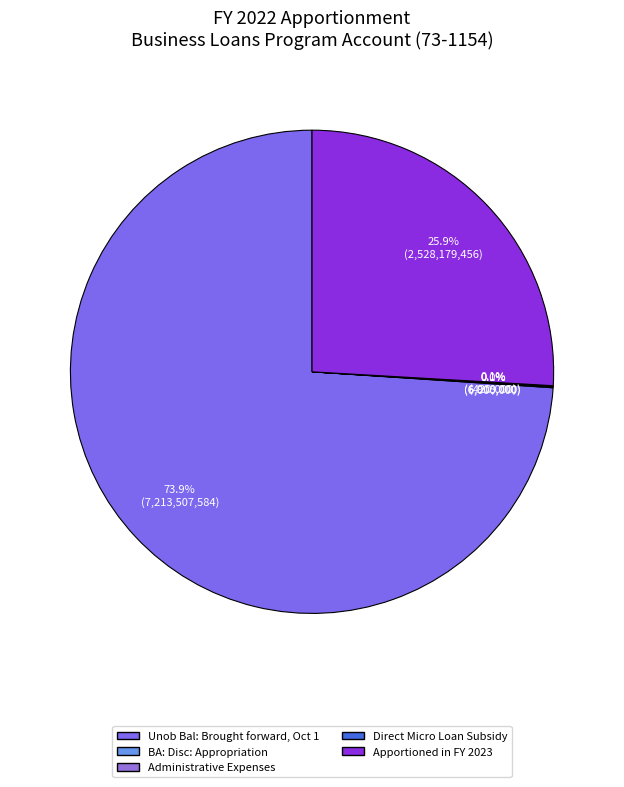

Count the number of slices in the pie.

5